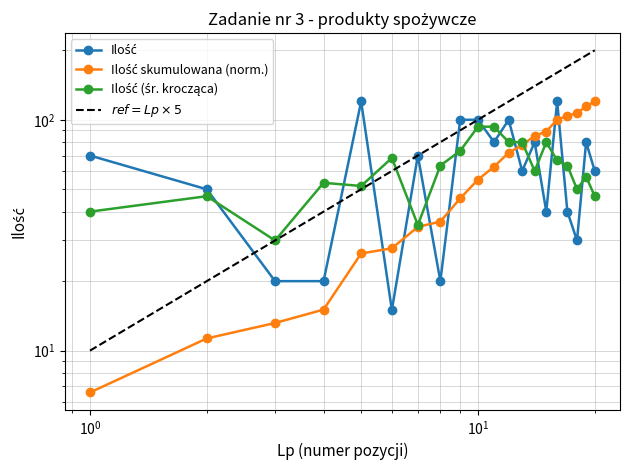

At how many categories does at least one series exceed 135?

7